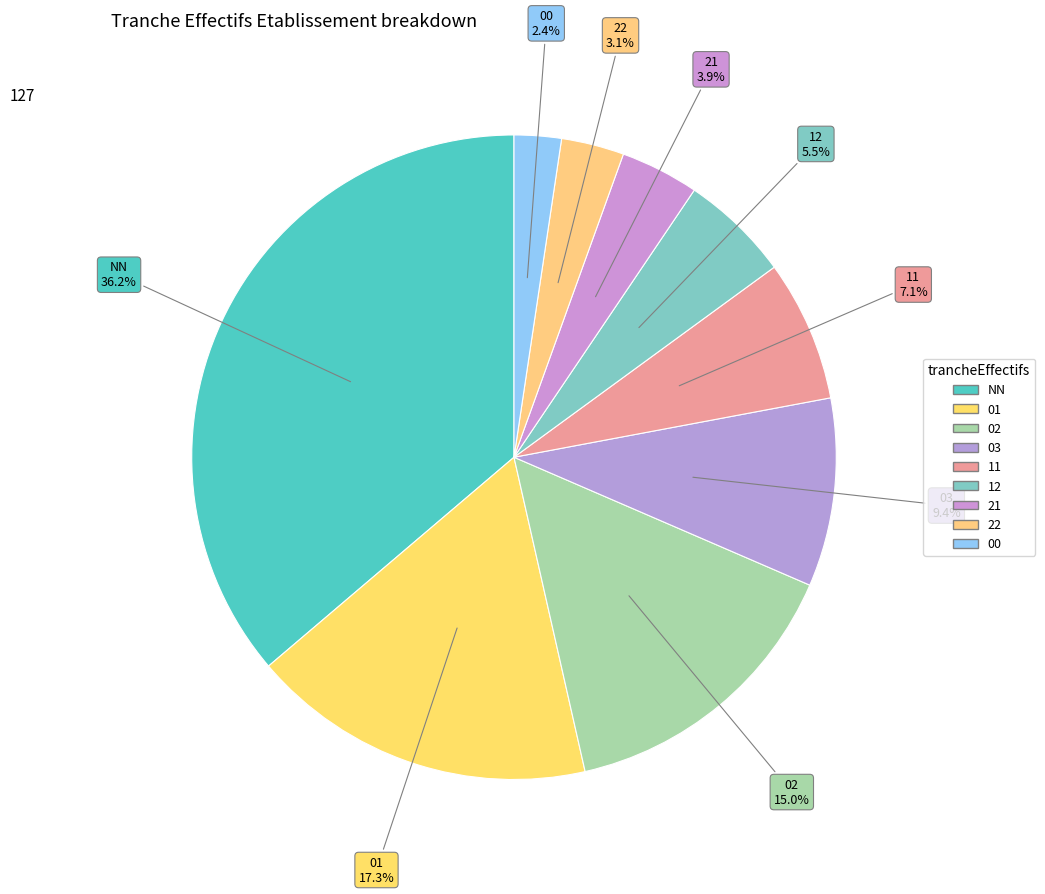

Is there any slice that represents more than half of the pie?

No